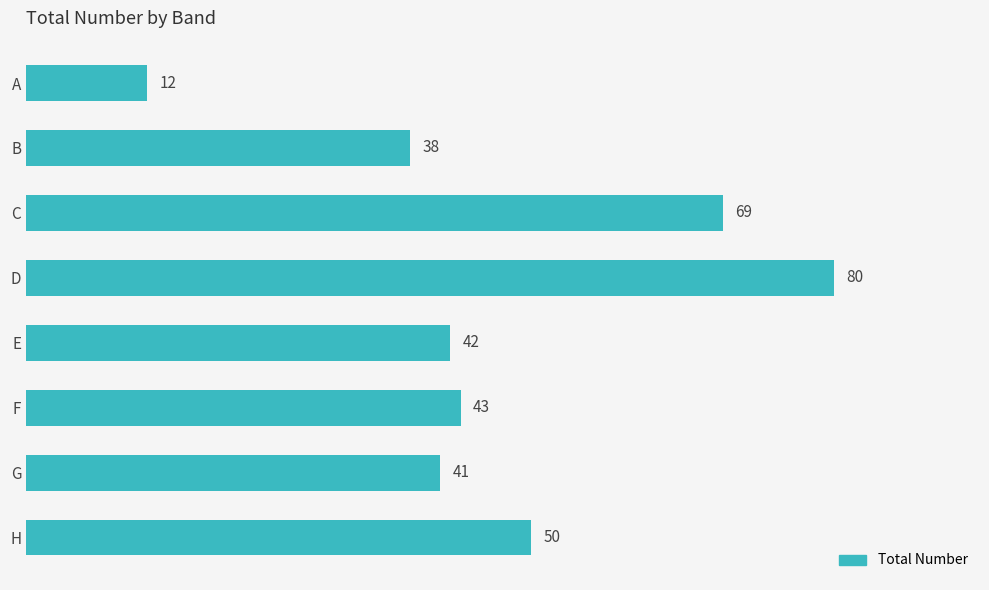

The value at B is 38. True or false?

True